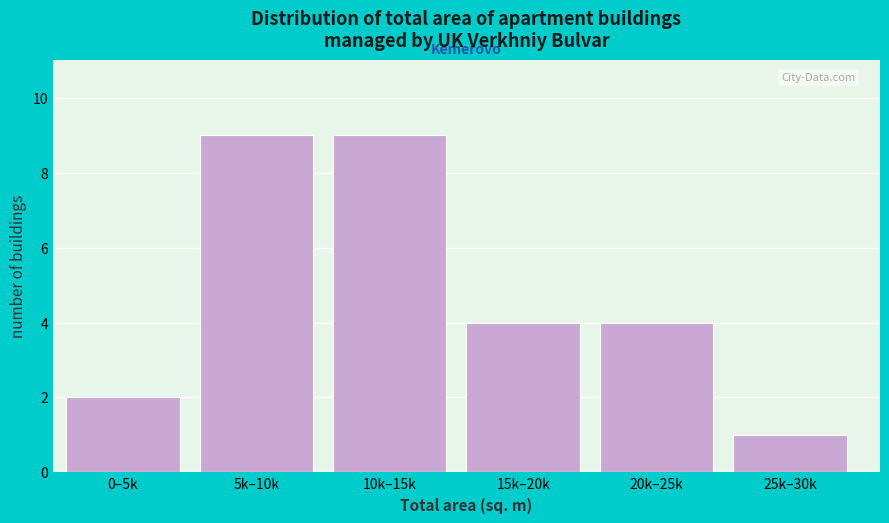

Reading left to right, list all the values displayed in this chart.

0–5k=2	5k–10k=9	10k–15k=9	15k–20k=4	20k–25k=4	25k–30k=1